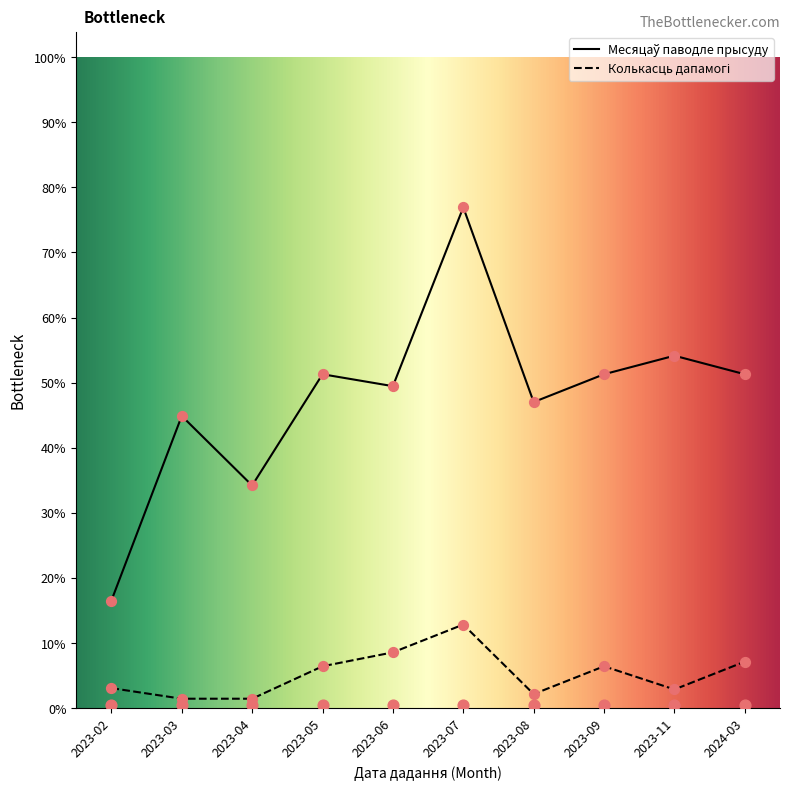

Which series contains the lowest Y value?

Колькасць дапамогі